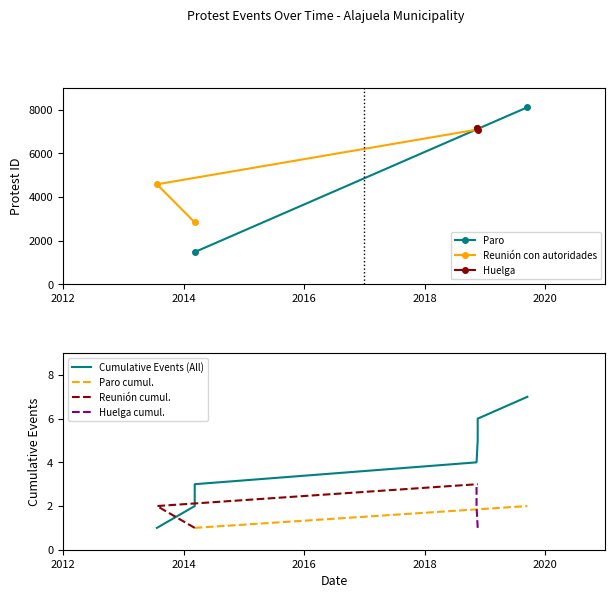

At how many categories does at least one series exceed 3783?

3